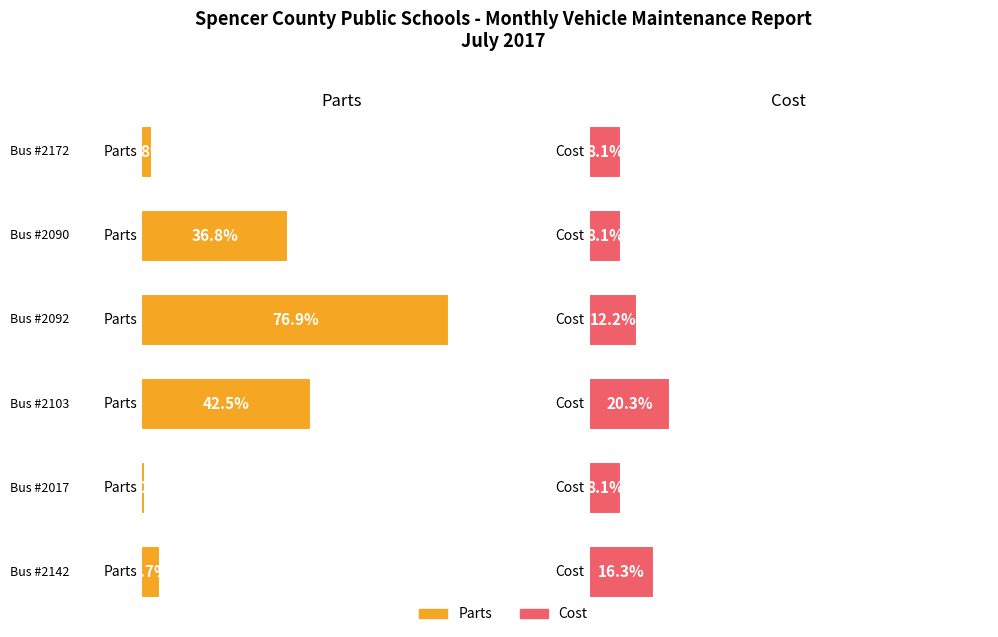

At which category is the sum across all series the highest?

2092